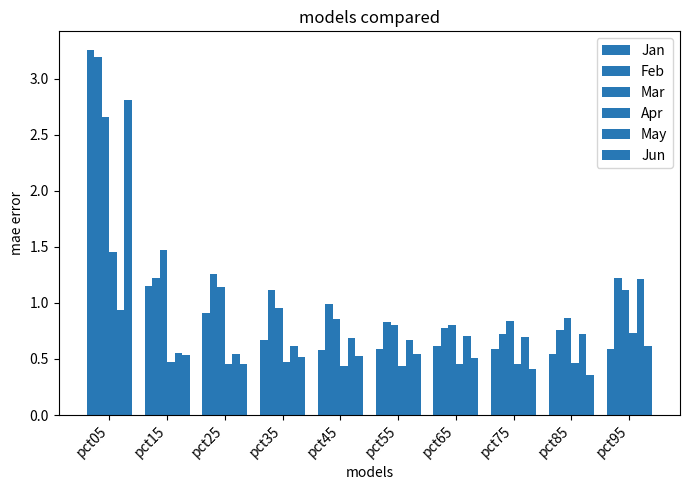

How many bars are there in total?

60